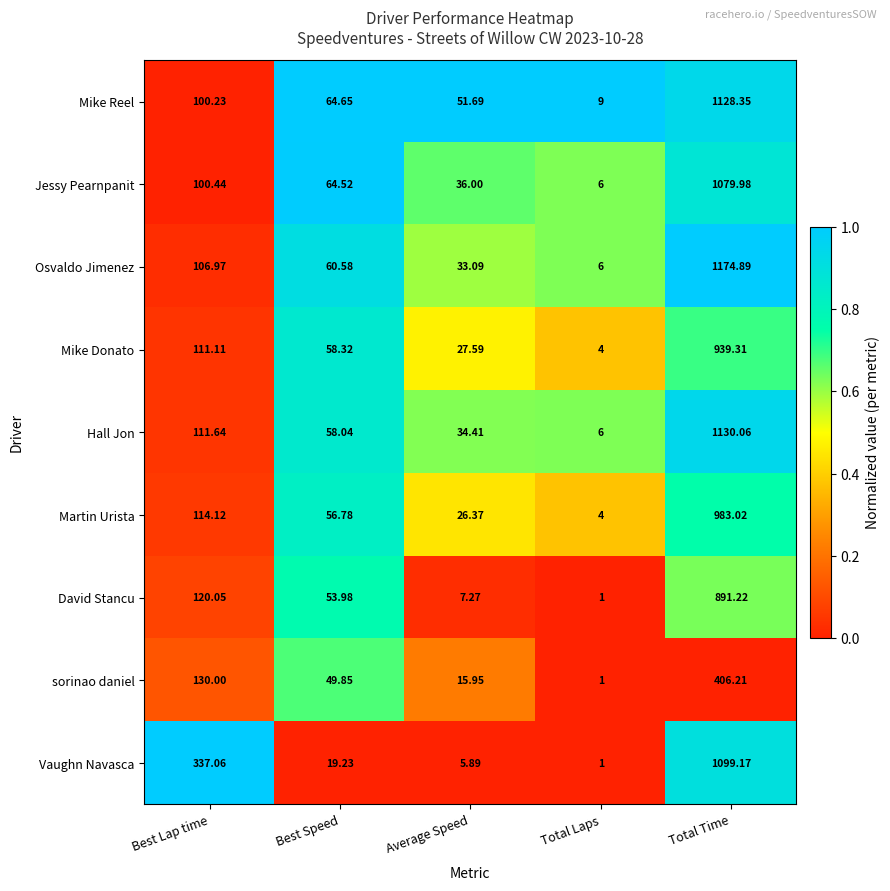

At which category does the chart reach its minimum across all series?

Total Laps